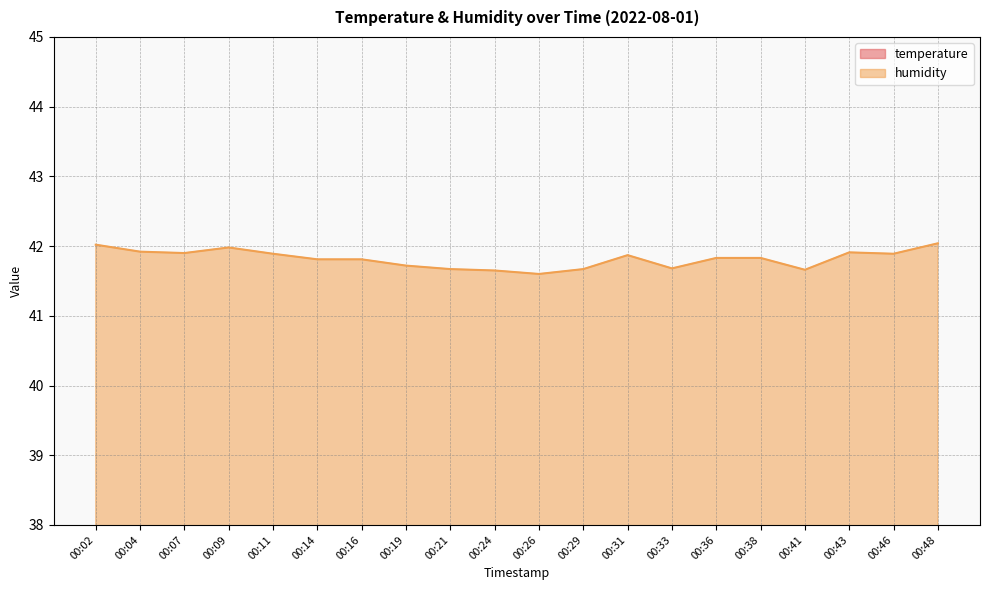

Where is humidity nearest to the value 41?

00:26